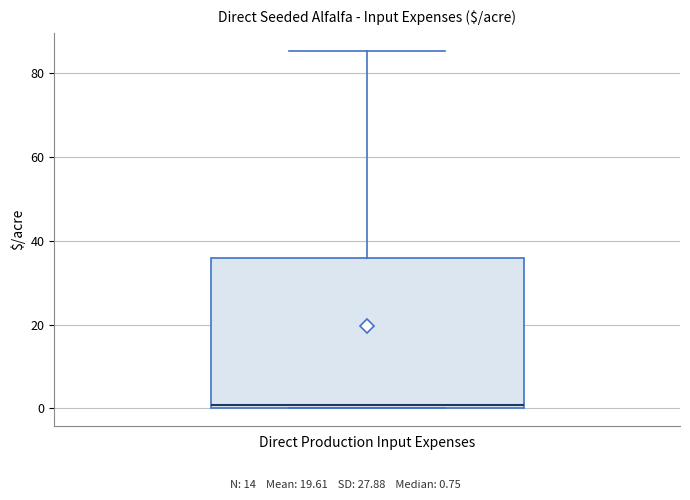

Read this box plot against the y-axis: the position of the median line, the range covered by the box, and the ends of both whiskers. The values are not printed on the chart, so give them approximately, as read against the axis.

median 0 (just above the box's lower edge), box 0 to 36, whiskers 0 to 86